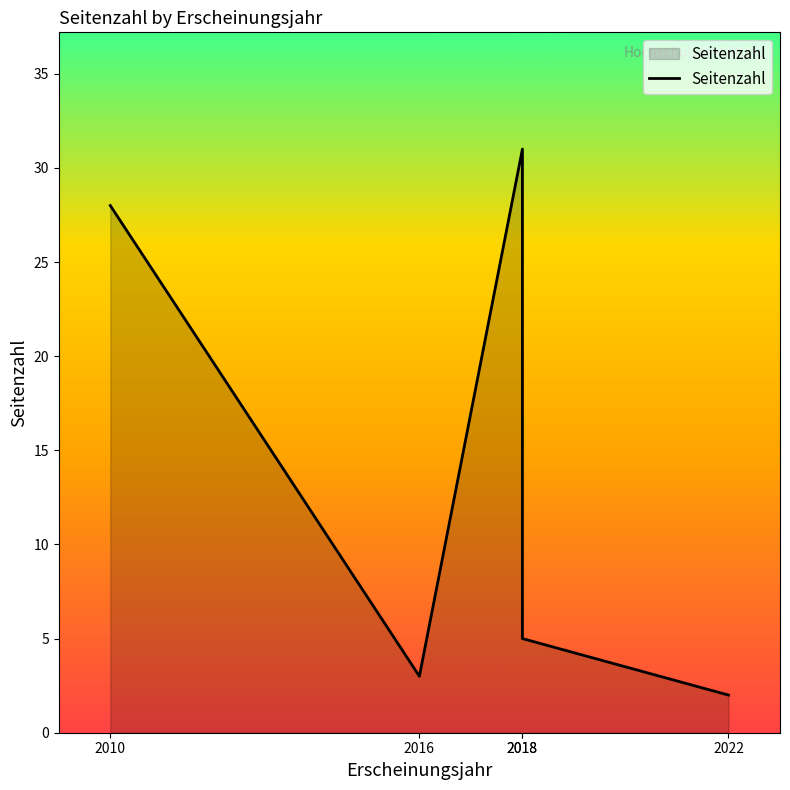

What is the ratio of the value at 2010 to the value at 2022?

14.0